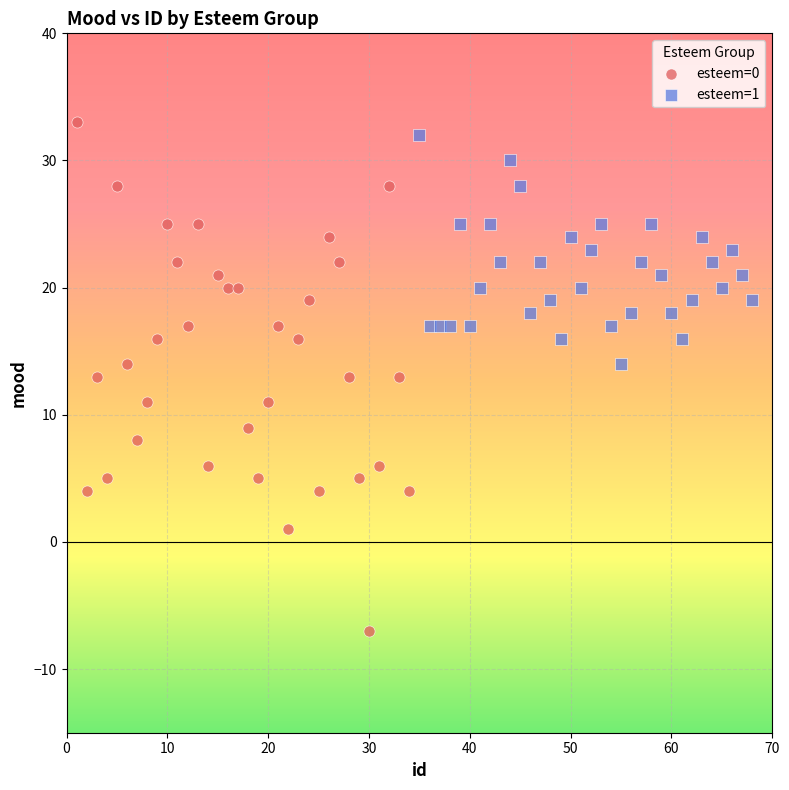

Which series has the largest Y range (max minus min)?

esteem=0